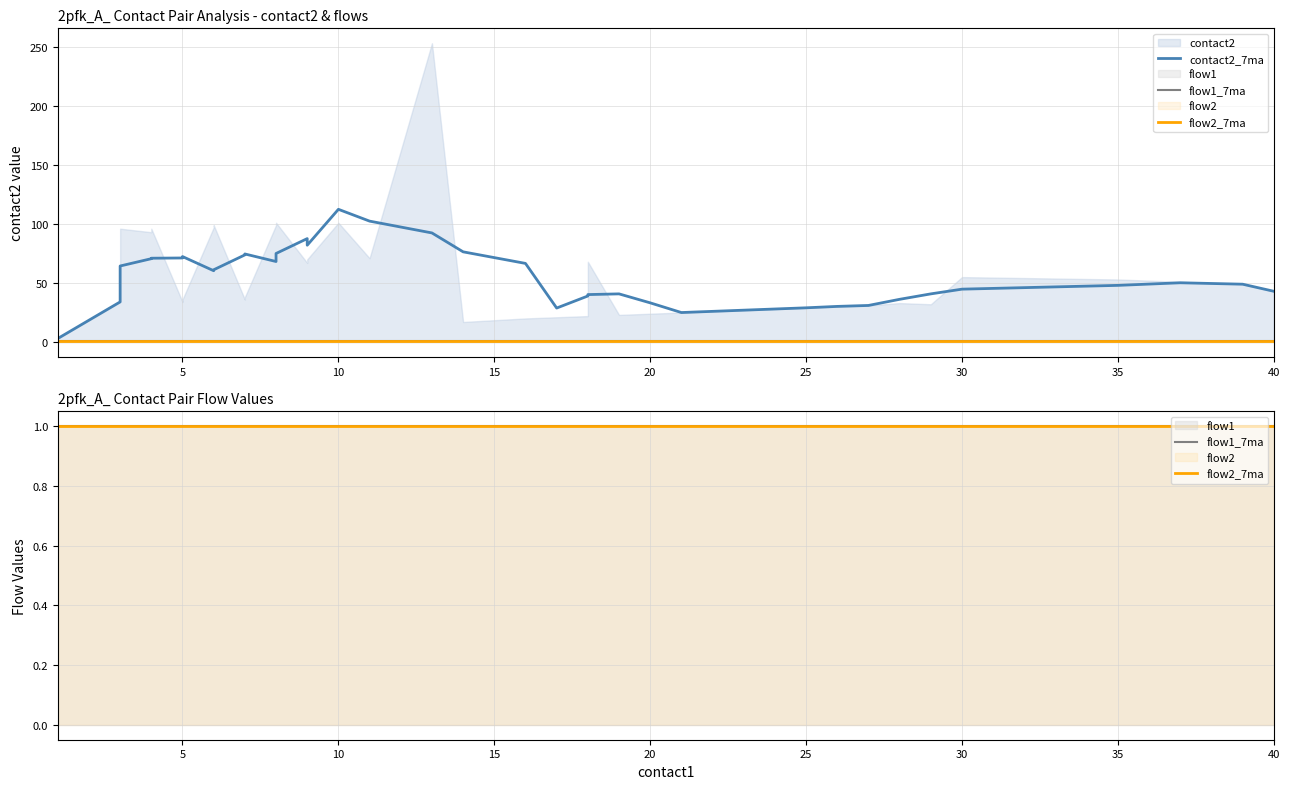

True or false: contact2_7ma and flow1_7ma intersect in this chart.

False